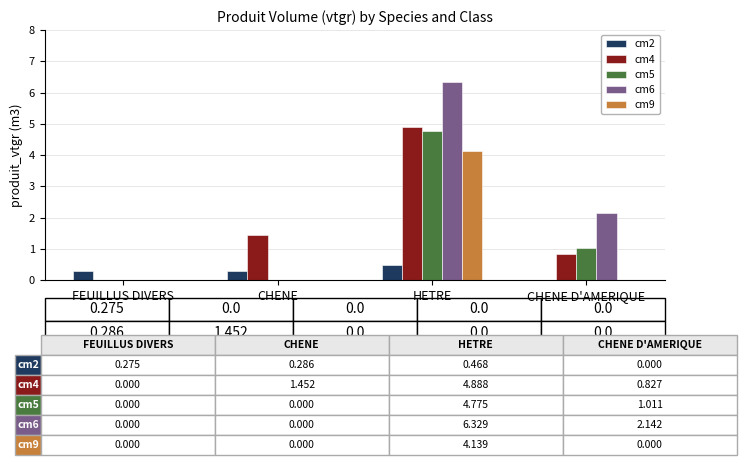

Between FEUILLUS DIVERS and CHENE, which series saw the biggest shift?

cm4